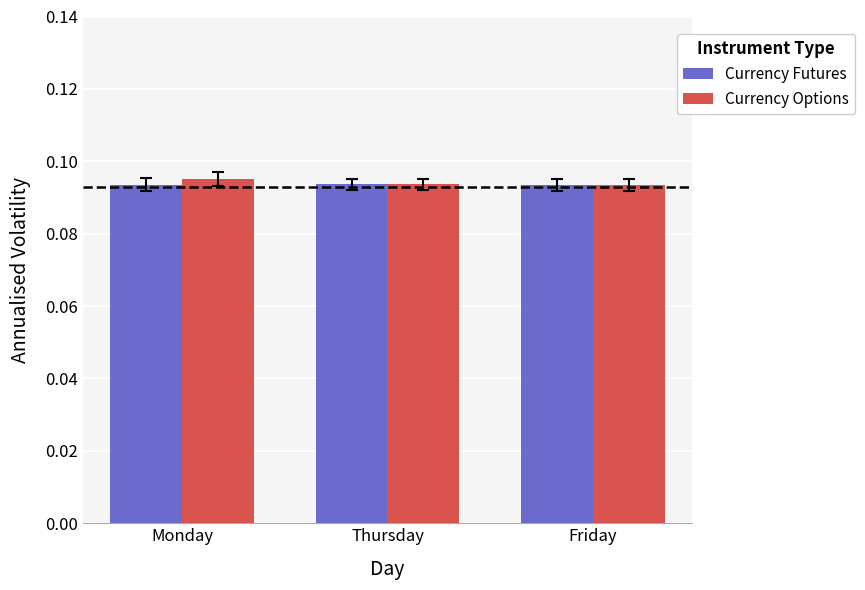

What are all the series names shown in the legend?

Currency Futures, Currency Options